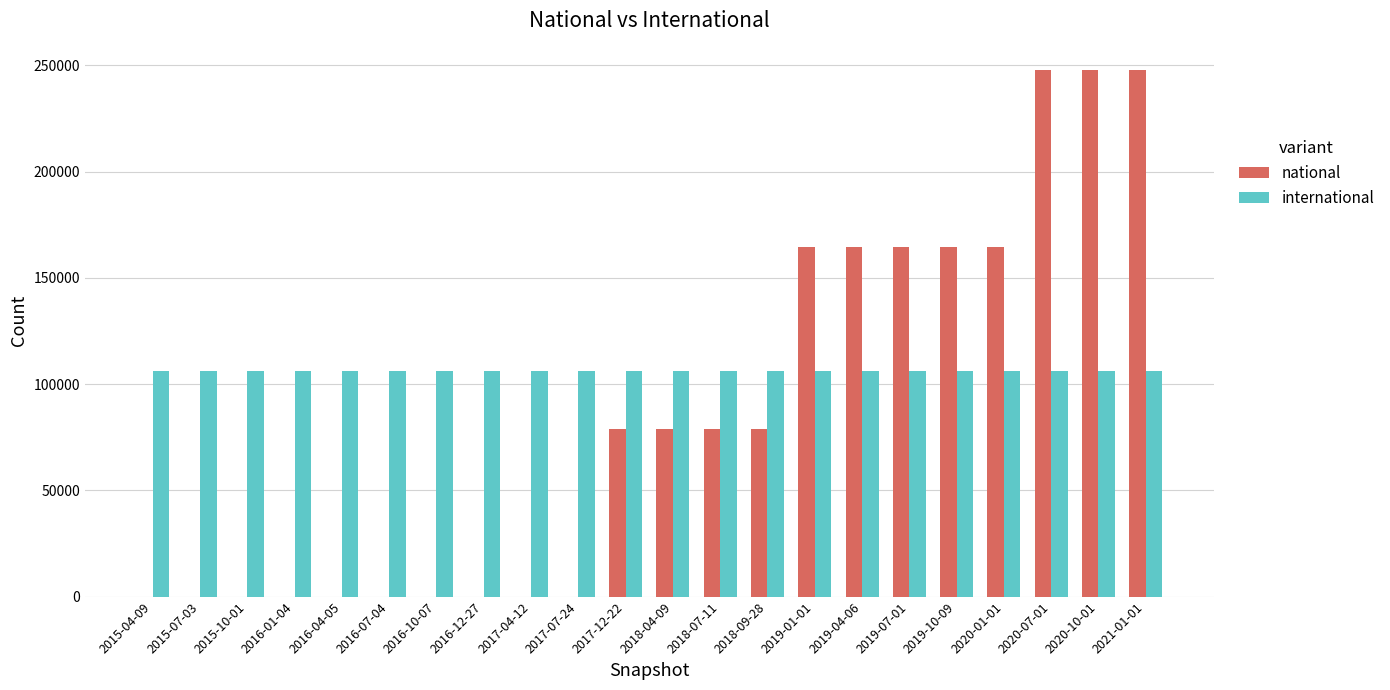

Between 2017-07-24 and 2017-12-22, which series saw the biggest shift?

national